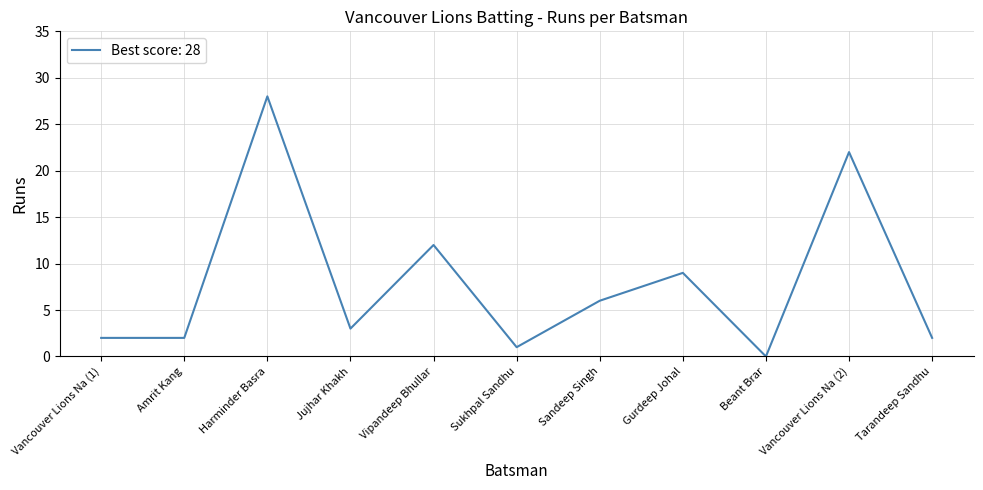

What is the sum of the values at Jujhar Khakh and Vipandeep Bhullar?

15